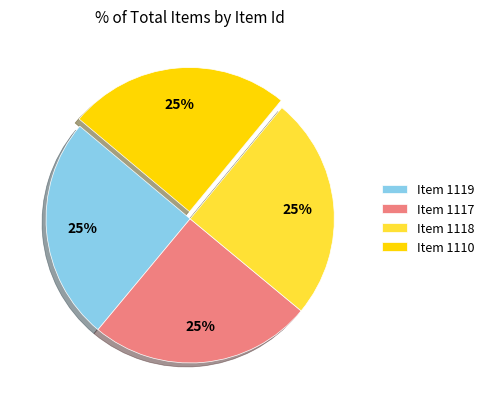

Is there any slice that represents more than half of the pie?

No